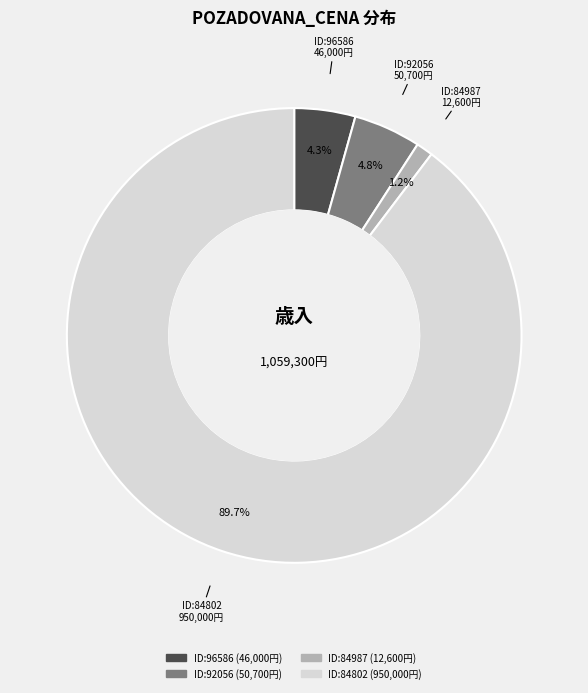

Is there a majority slice in this chart?

Yes